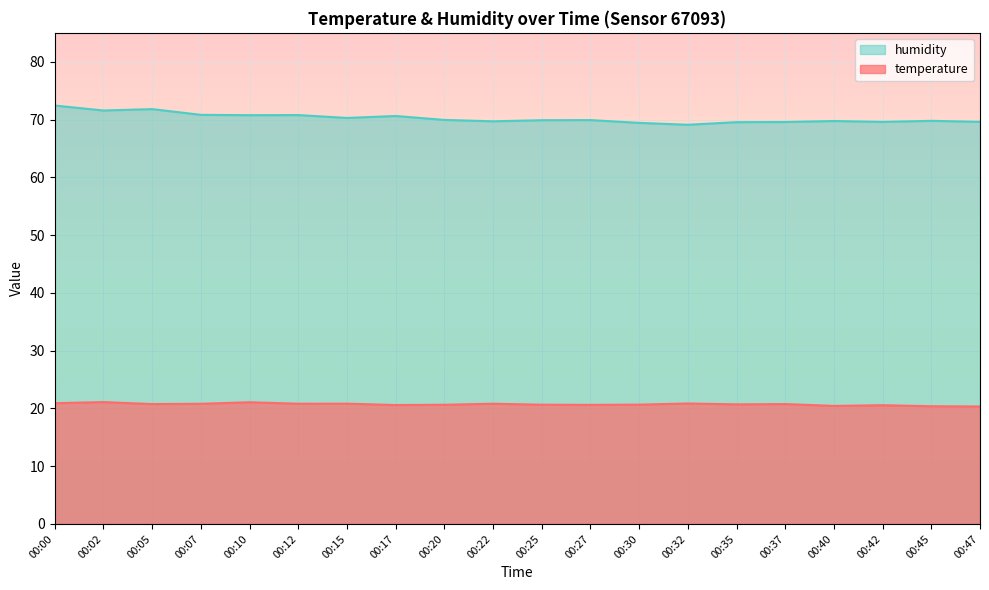

What value does the temperature series have at 00:40?

20.4